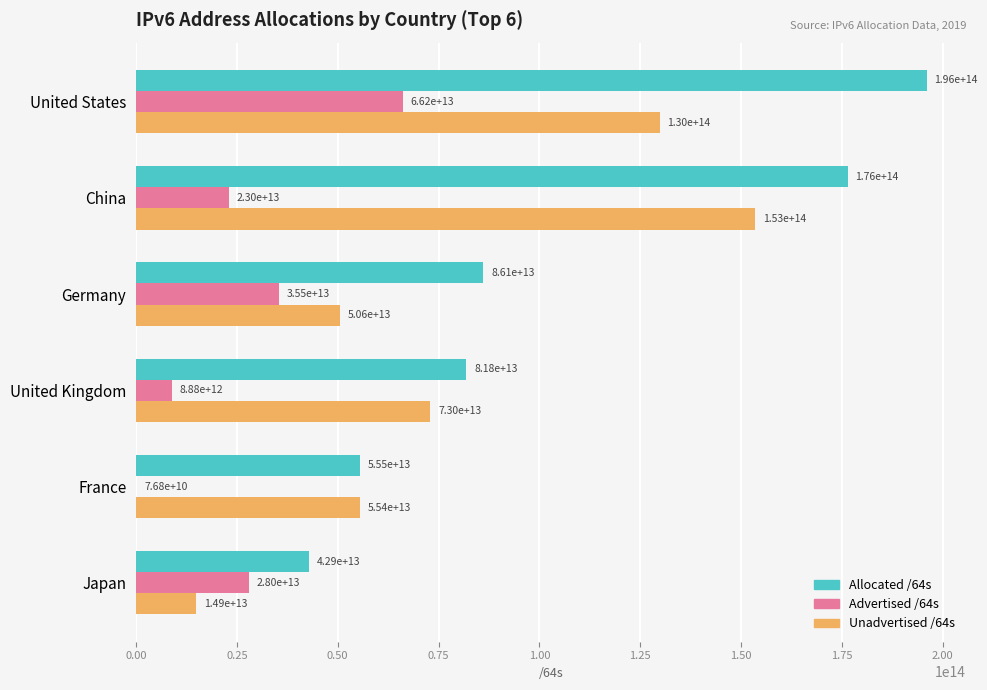

Between United States and United Kingdom, which series saw the biggest shift?

Allocated /64s